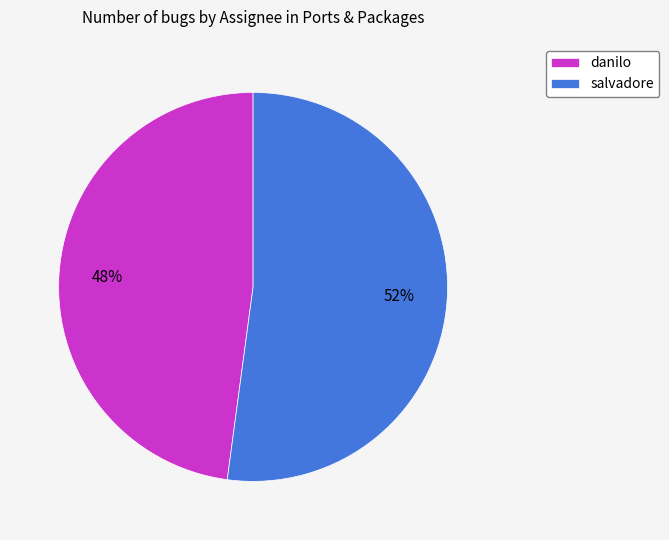

To the nearest percent, what is the difference between the danilo and salvadore slice percentages?

4%